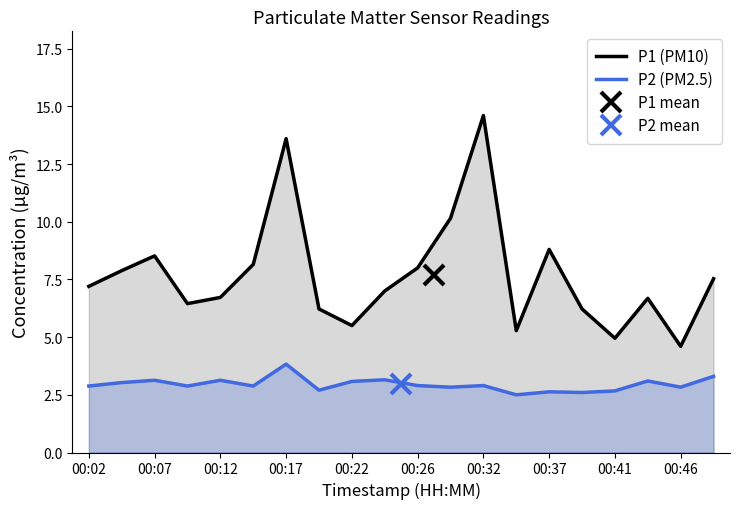

True or false: P2 (PM2.5) and P1 (PM10) intersect in this chart.

False